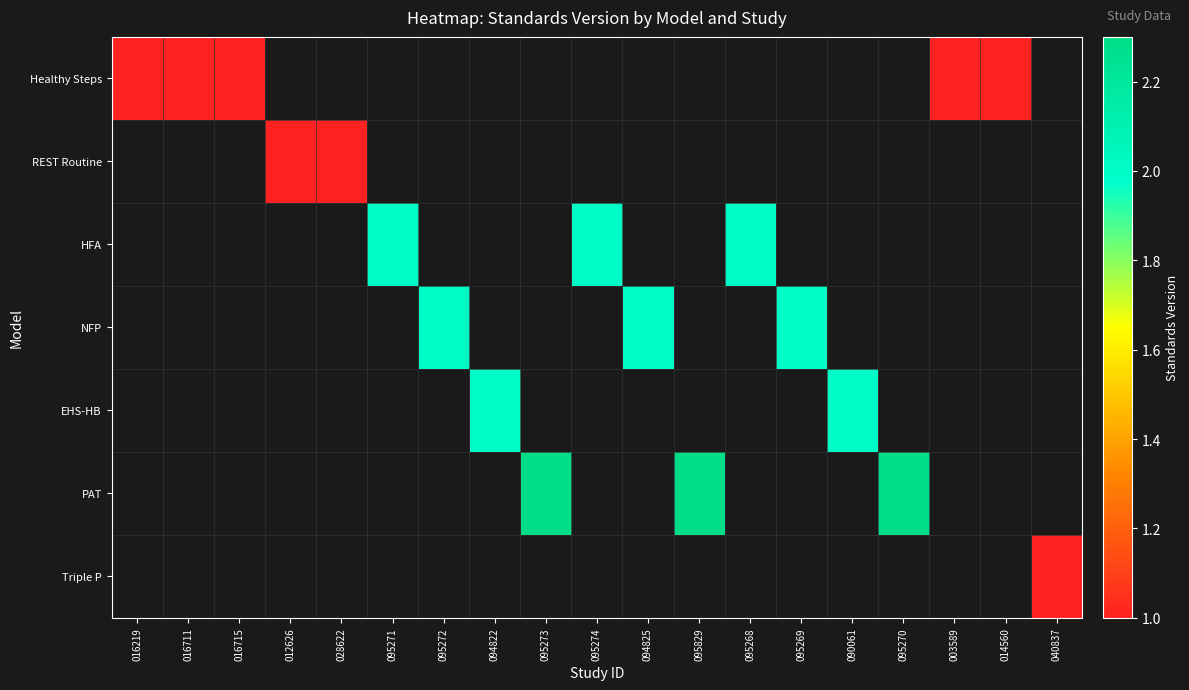

Rank the categories by Healthy Steps value from highest to lowest.

016219, 016711, 016715, 012626, 028622, 095271, 095272, 094822, 095273, 095274, 094825, 095829, 095268, 095269, 090061, 095270, 003589, 014560, 040837